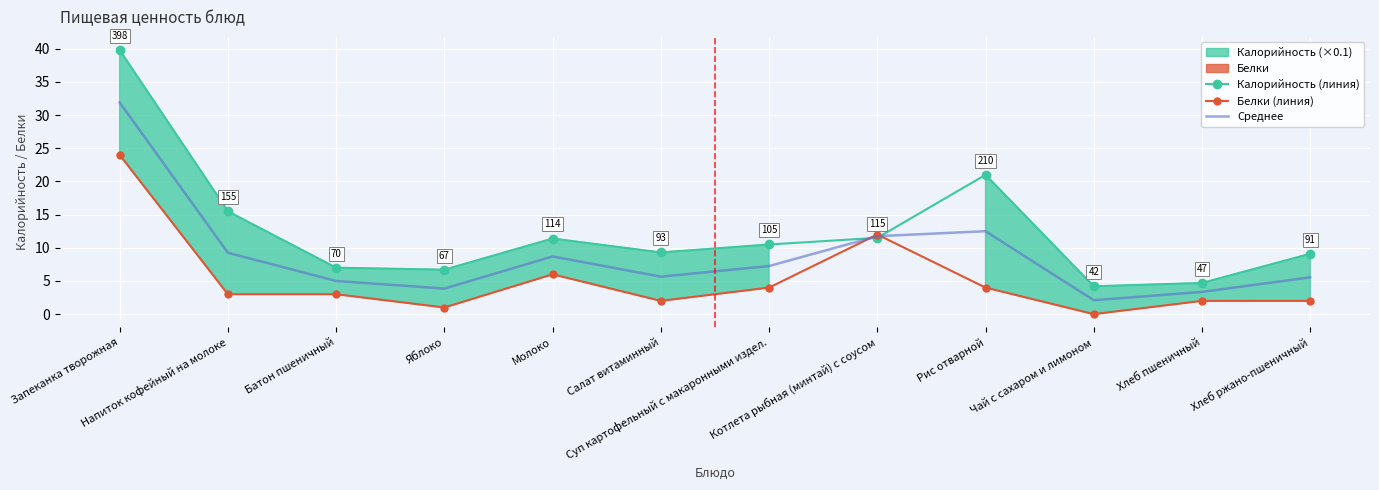

Is it true that Белки (линия) equals 0.7 at Напиток кофейный на молоке?

False